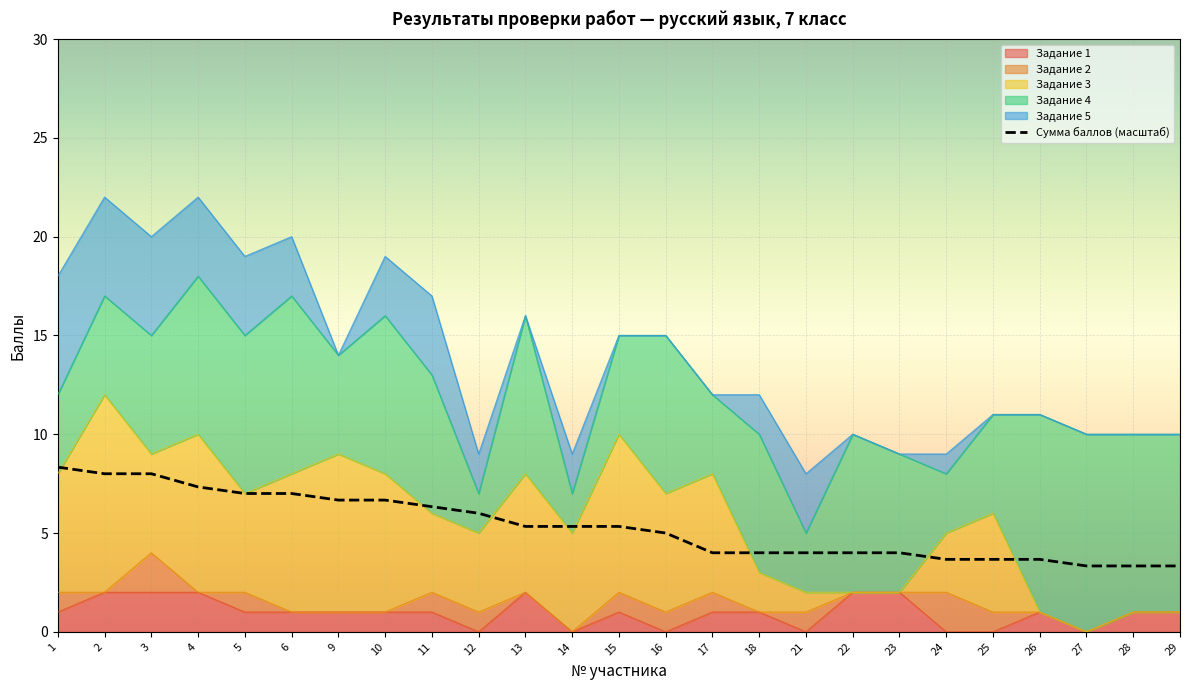

Reading left to right, transcribe all the data shown in this chart.

Задание 1: 1	2	2	2	1	1	1	1	1	0	2	0	1	0	1	1	0	2	2	0	0	1	0	1	1
Задание 2: 1	0	2	0	1	0	0	0	1	1	0	0	1	1	1	0	1	0	0	2	1	0	0	0	0
Задание 3: 6	10	5	8	5	7	8	7	4	4	6	5	8	6	6	2	1	0	0	3	5	0	0	0	0
Задание 4: 4	5	6	8	8	9	5	8	7	2	8	2	5	8	4	7	3	8	7	3	5	10	10	9	9
Задание 5: 6	5	5	4	4	3	0	3	4	2	0	2	0	0	0	2	3	0	0	1	0	0	0	0	0
Сумма баллов: 25	24	24	22	21	21	20	20	19	18	16	16	16	15	12	12	12	12	12	11	11	11	10	10	10